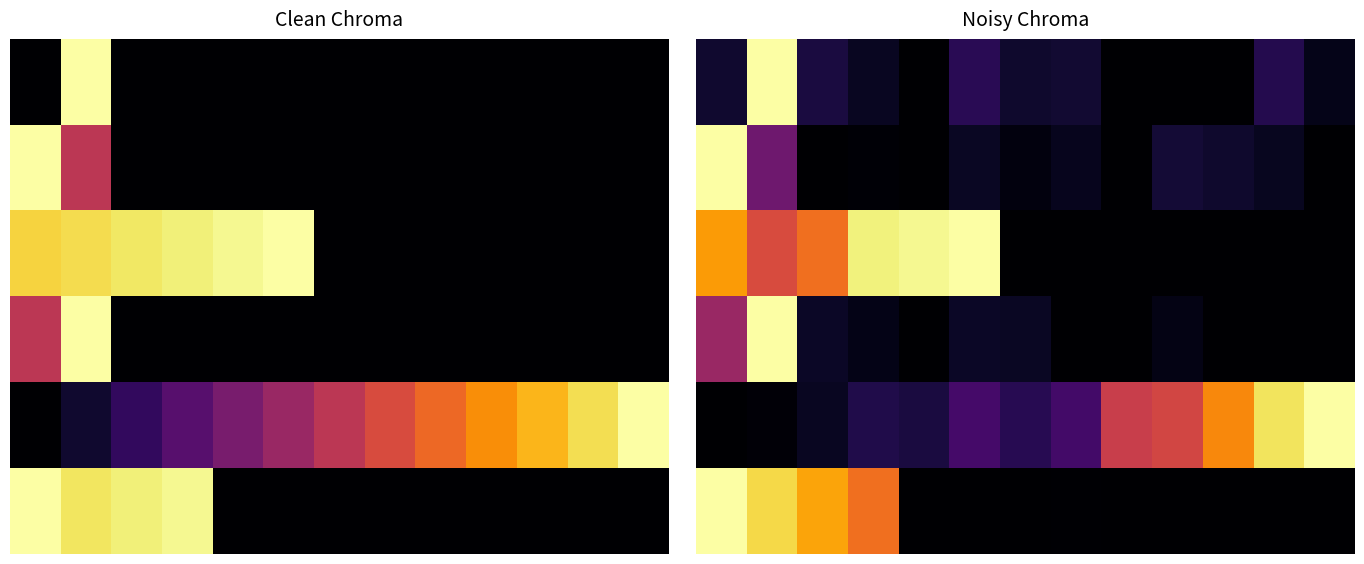

What is the difference between the highest and lowest values at 10?

0.7